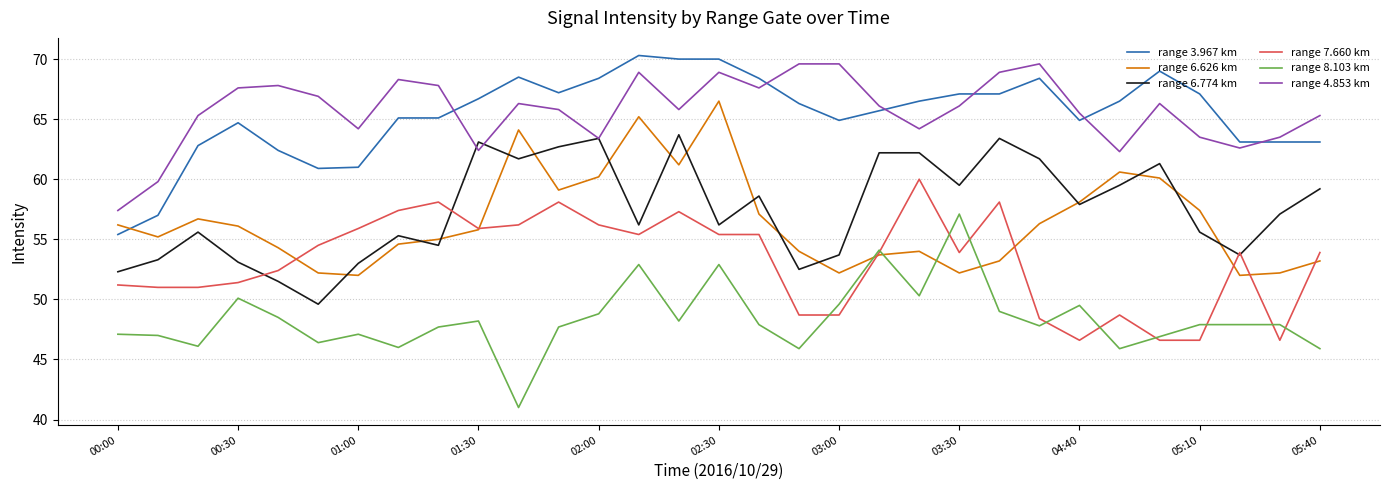

How many values in the range 3.967 km series exceed 66?

16